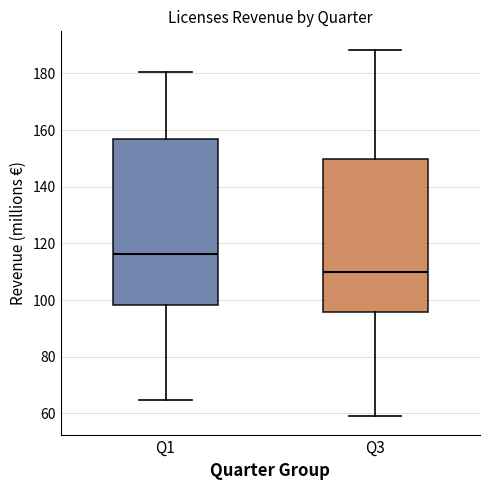

Which box's median line is the highest?

Q1